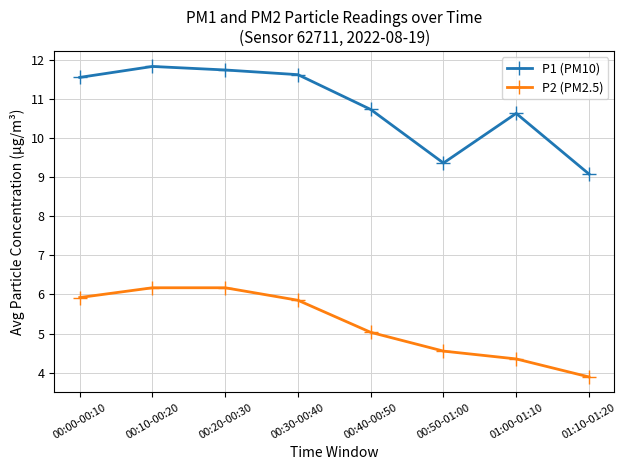

What are all the series names shown in the legend?

P1 (PM10), P2 (PM2.5)